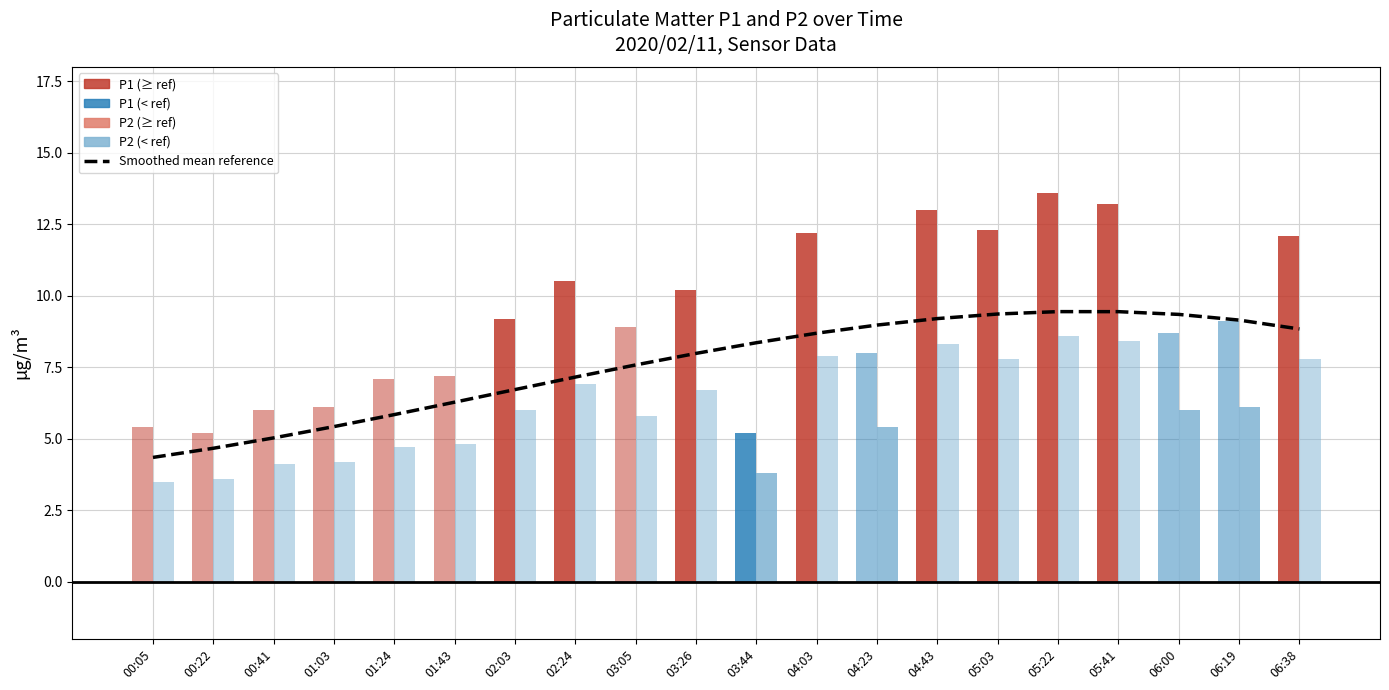

The chart shows a value of 7.6 at 03:05. True or false?

True